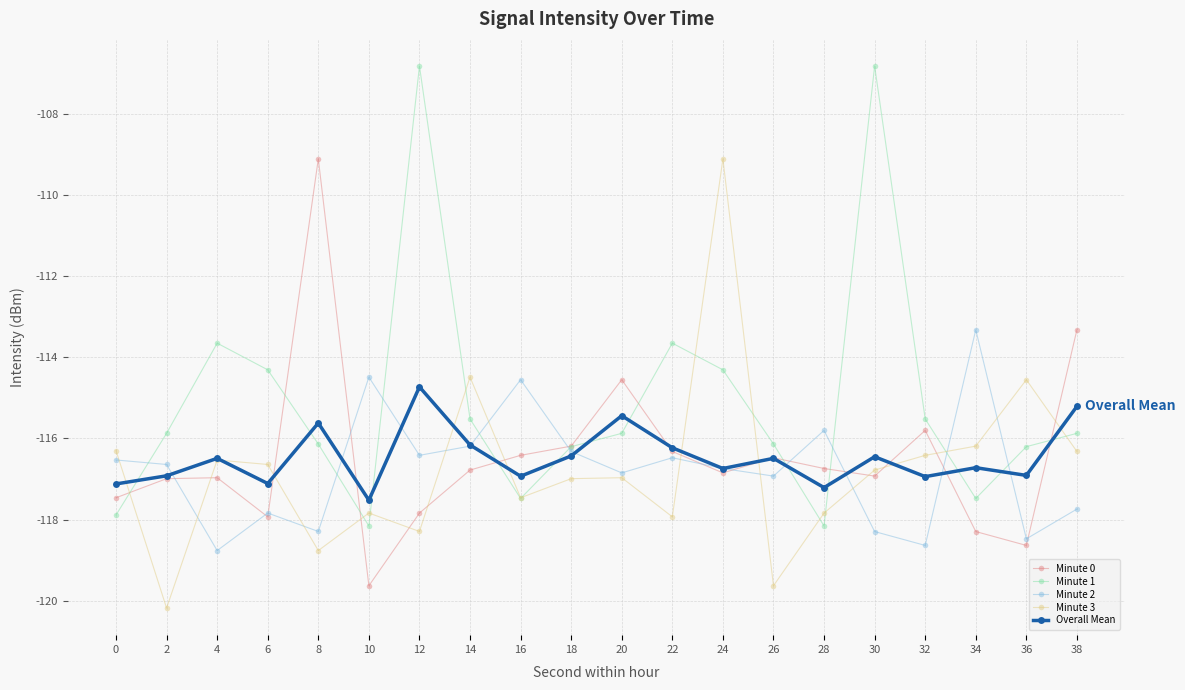

Which series changed the most between 12 and 26?

Minute 1